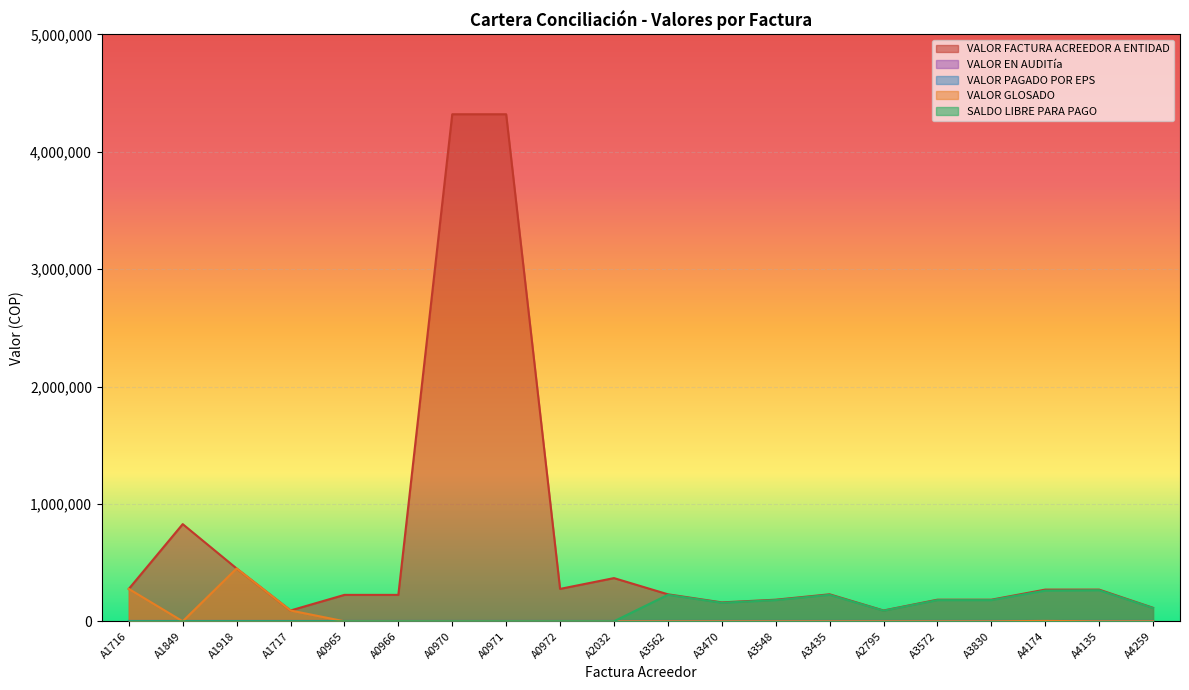

Reading left to right, list all the values displayed in this chart.

VALOR FACTURA ACREEDOR A ENTIDAD: 276000	828000	450000	92000	225000	225000	4320000	4320000	276000	368000	230000	161000	184000	230000	92000	184000	184000	270000	270000	115000
VALOR GLOSADO: 276000	0	450000	92000	0	0	0	0	0	0	0	0	0	0	0	0	0	3200	0	0
SALDO LIBRE PARA PAGO: 0	0	0	0	0	0	0	0	0	0	225400	157780	180320	225400	90160	180320	180320	261464	264600	112700